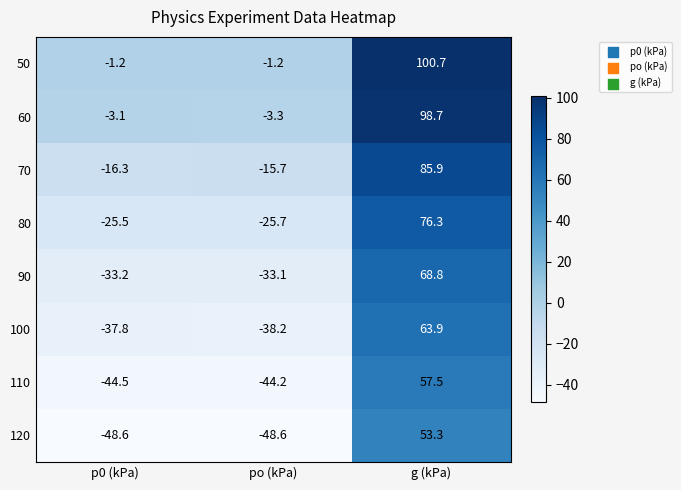

Which series has the largest total across all categories?

50